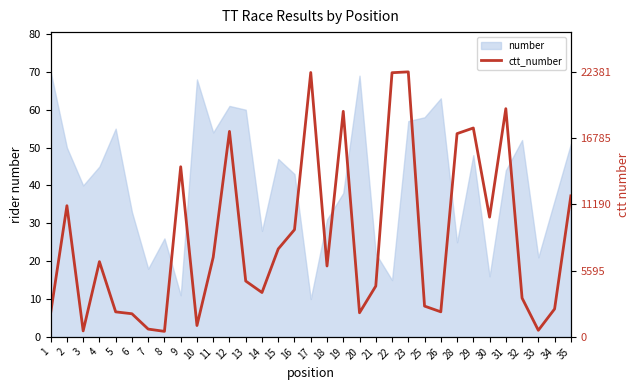

How many lines are shown in the chart?

1